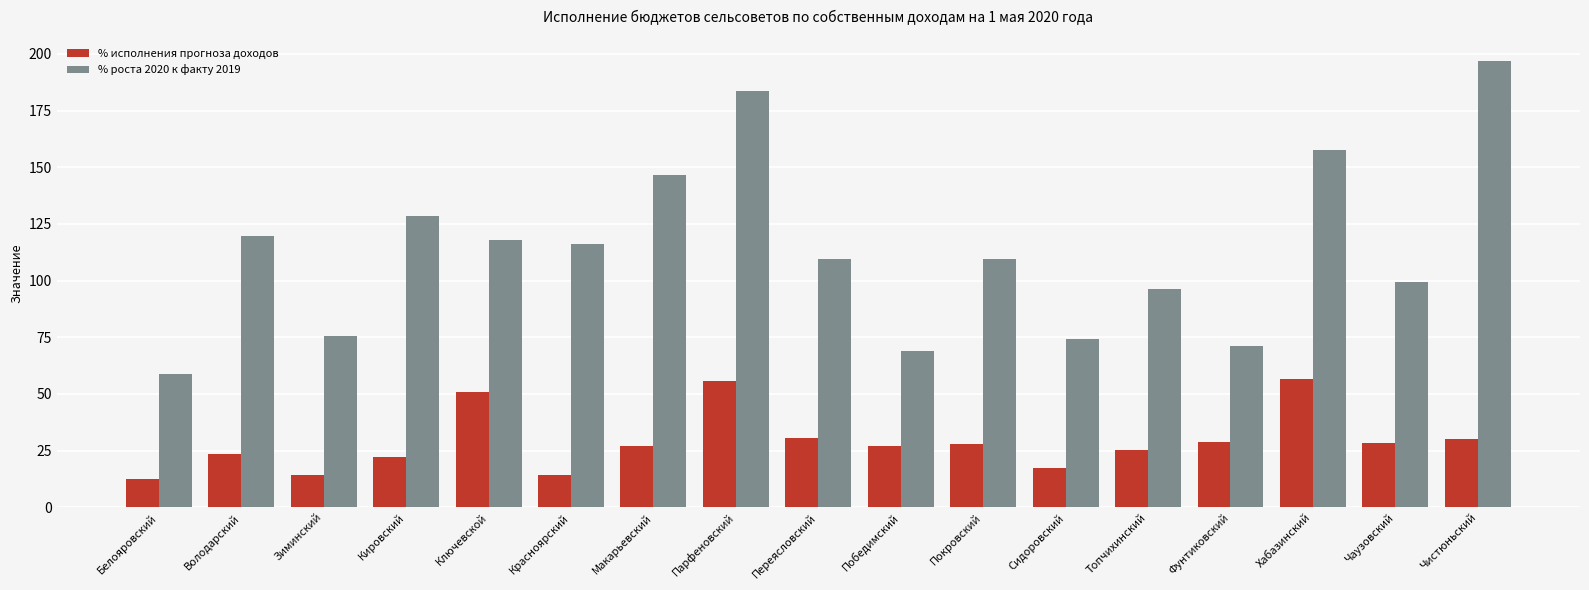

What is the value of the % исполнения прогноза доходов bar at the 4th from the left?

22.1